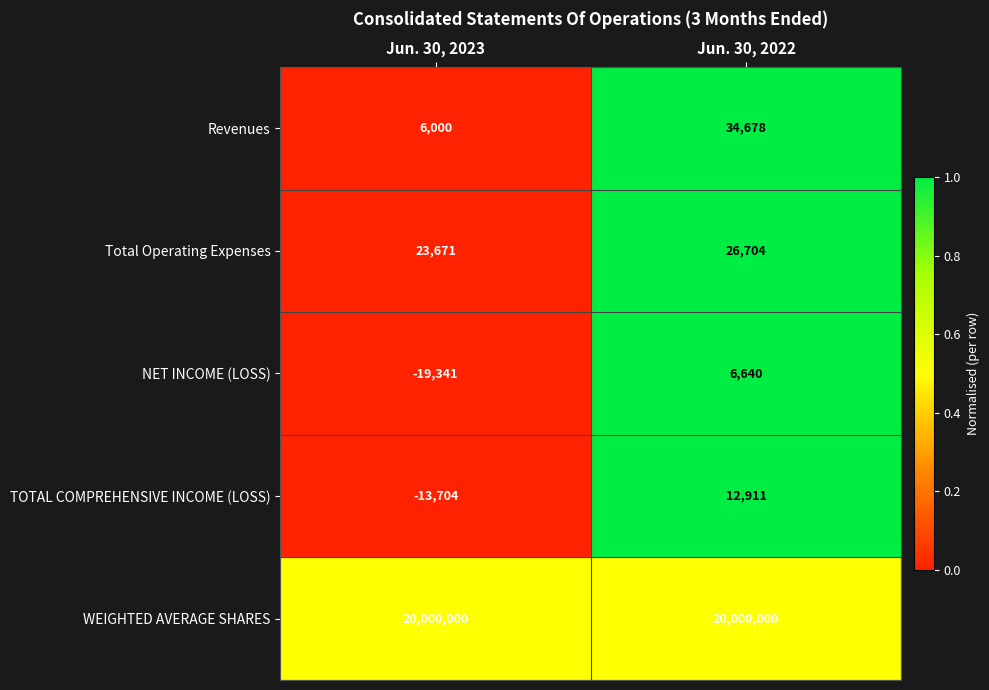

Reading right to left, what are all the values shown in this chart?

Revenues: 34678	6000
Total Operating Expenses: 26704	23671
NET INCOME (LOSS): 6640	-19341
TOTAL COMPREHENSIVE INCOME (LOSS): 12911	-13704
WEIGHTED AVERAGE SHARES: 20000000	20000000